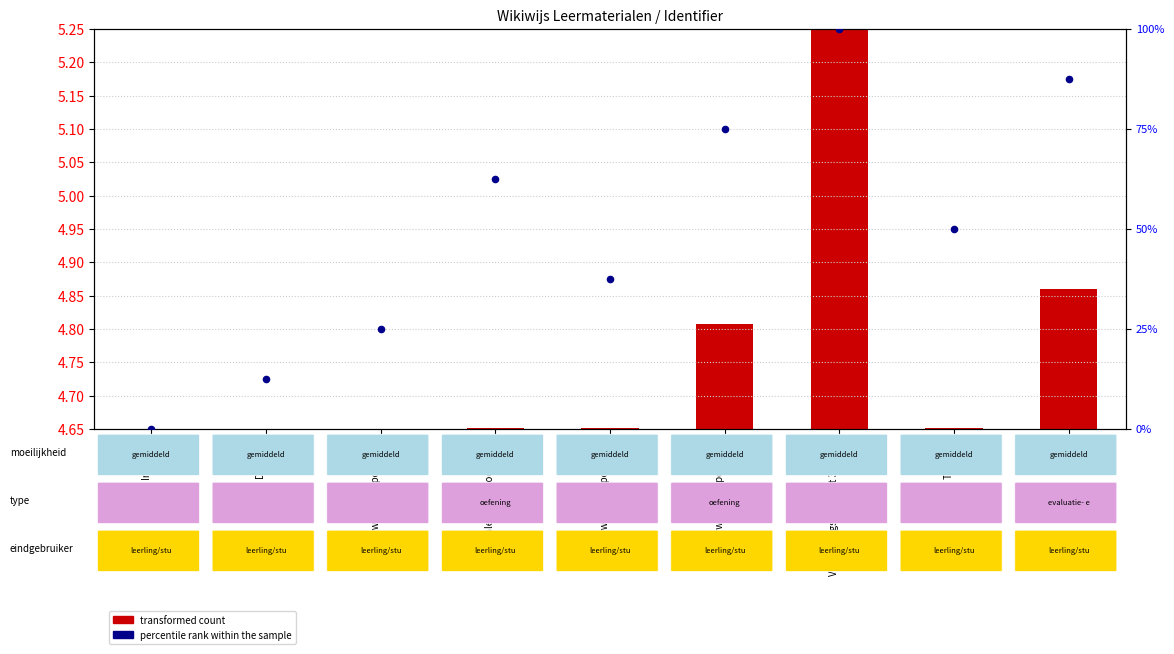

Which series reaches the maximum Y coordinate?

percentile rank within the sample